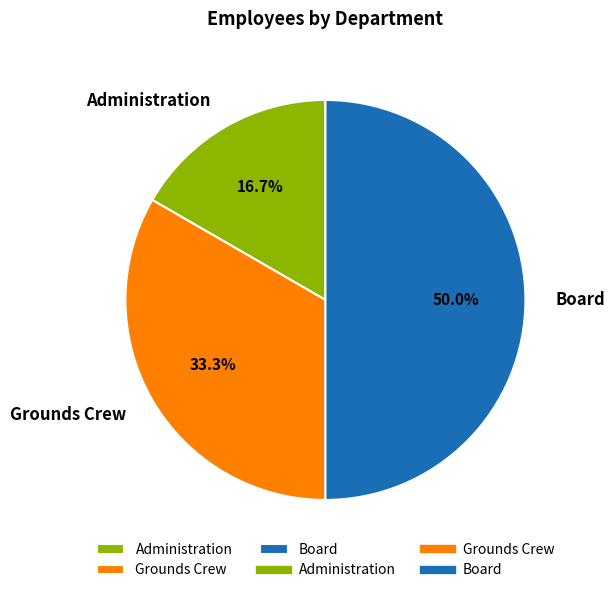

Which slice is the smallest?

Administration